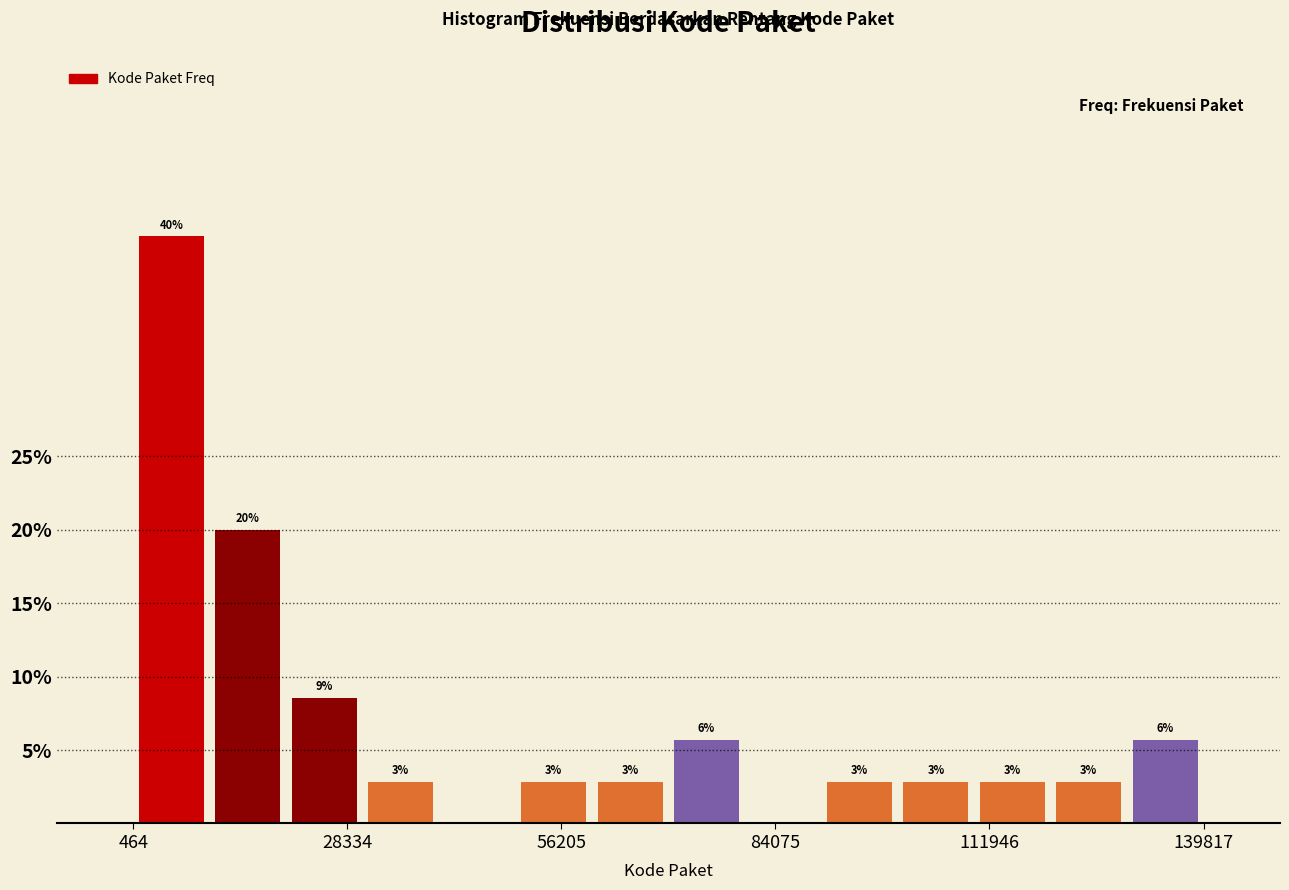

Read against the x-axis, roughly where is the centre of the tallest bar?

5000